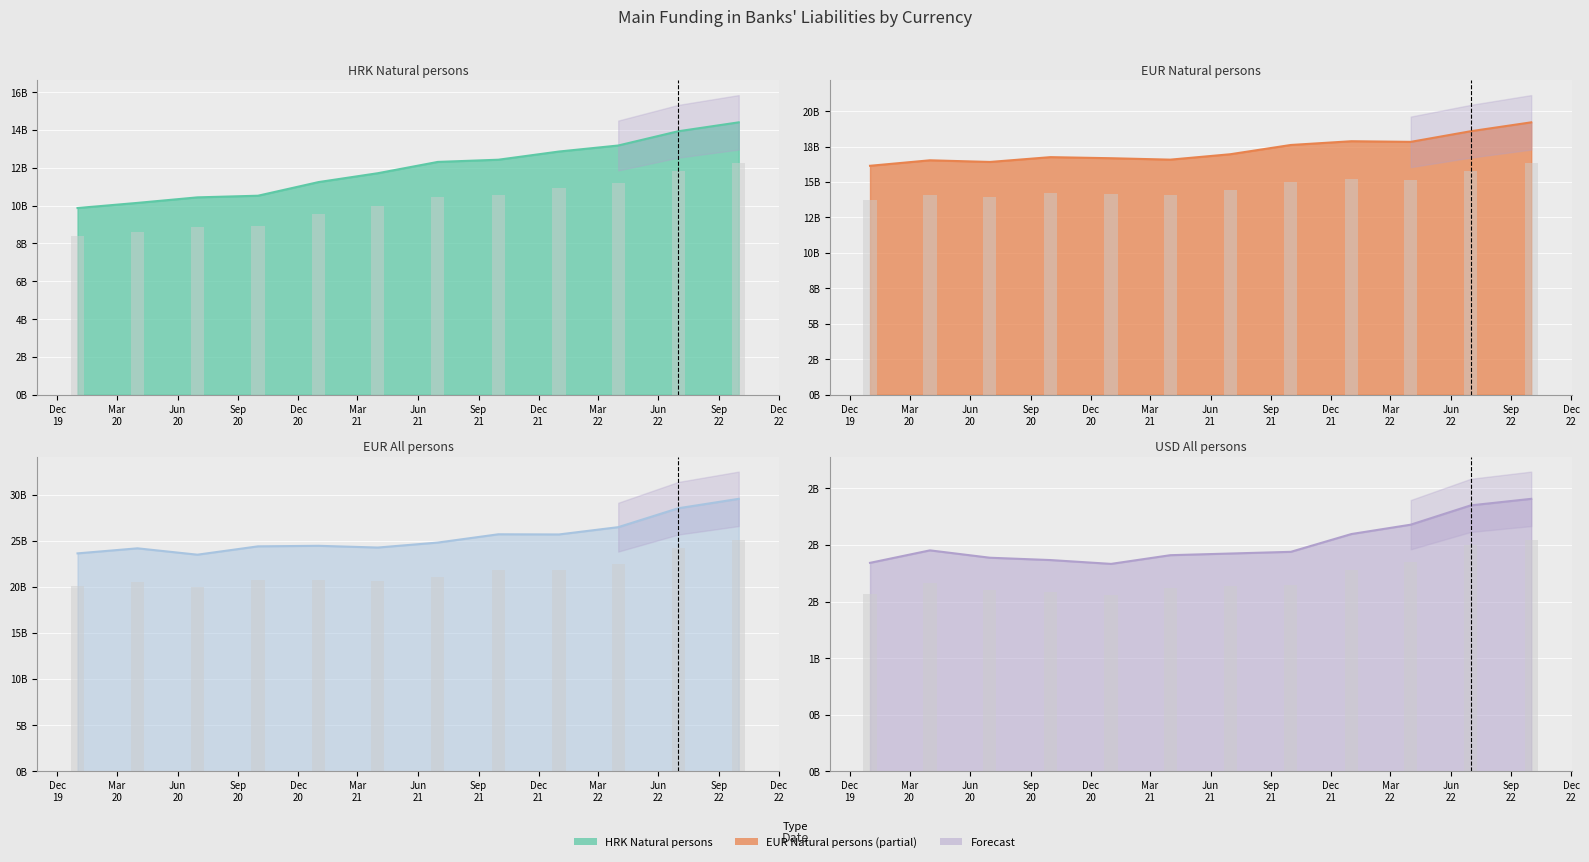

What is the value of the USD All persons bar at the 6th from the left?

1.9